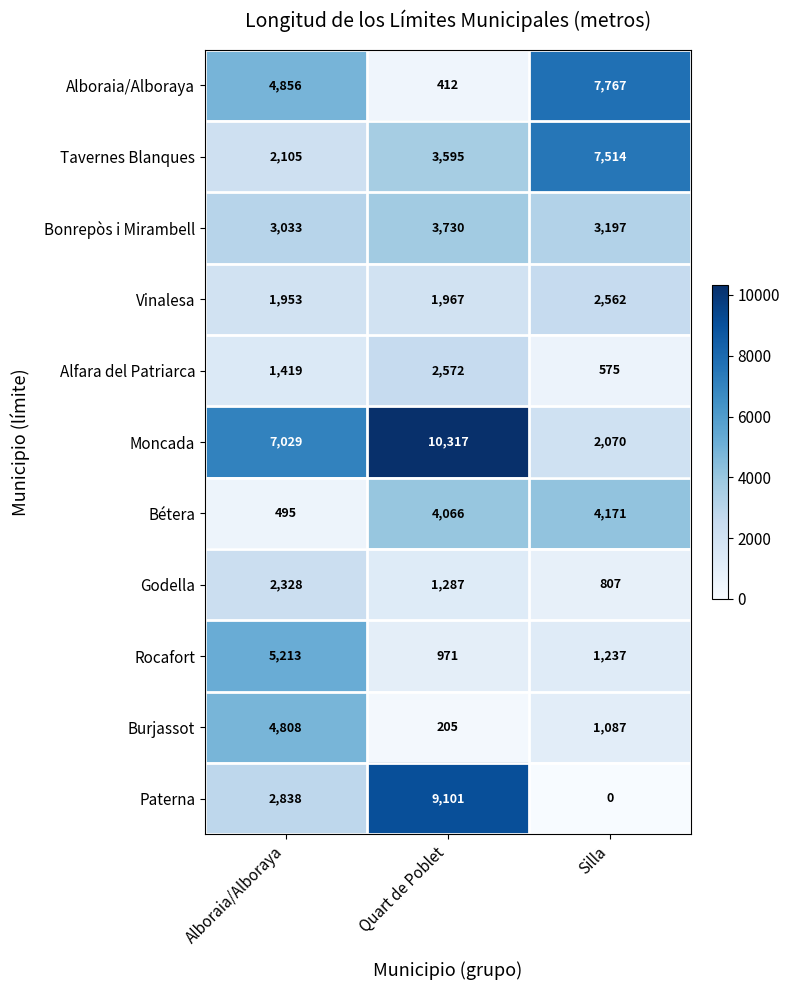

What is the difference between the highest and lowest values at Silla?

7767